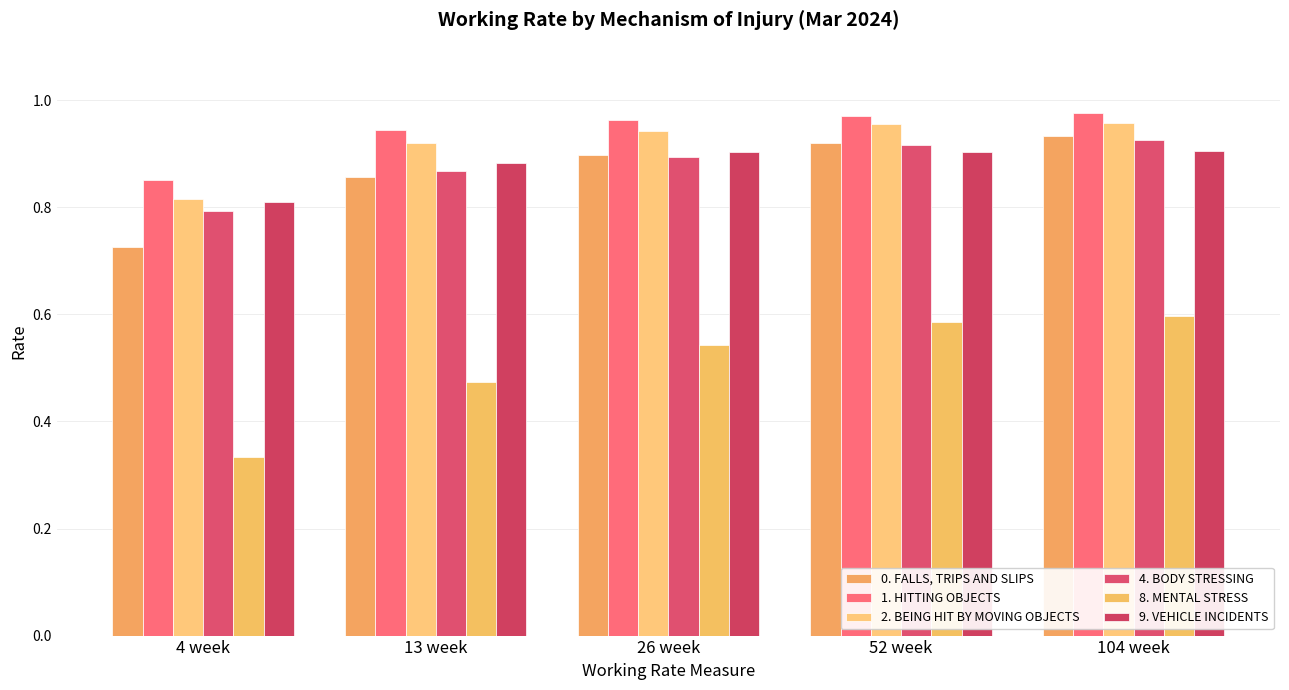

At which category is the sum across all series the highest?

104 week